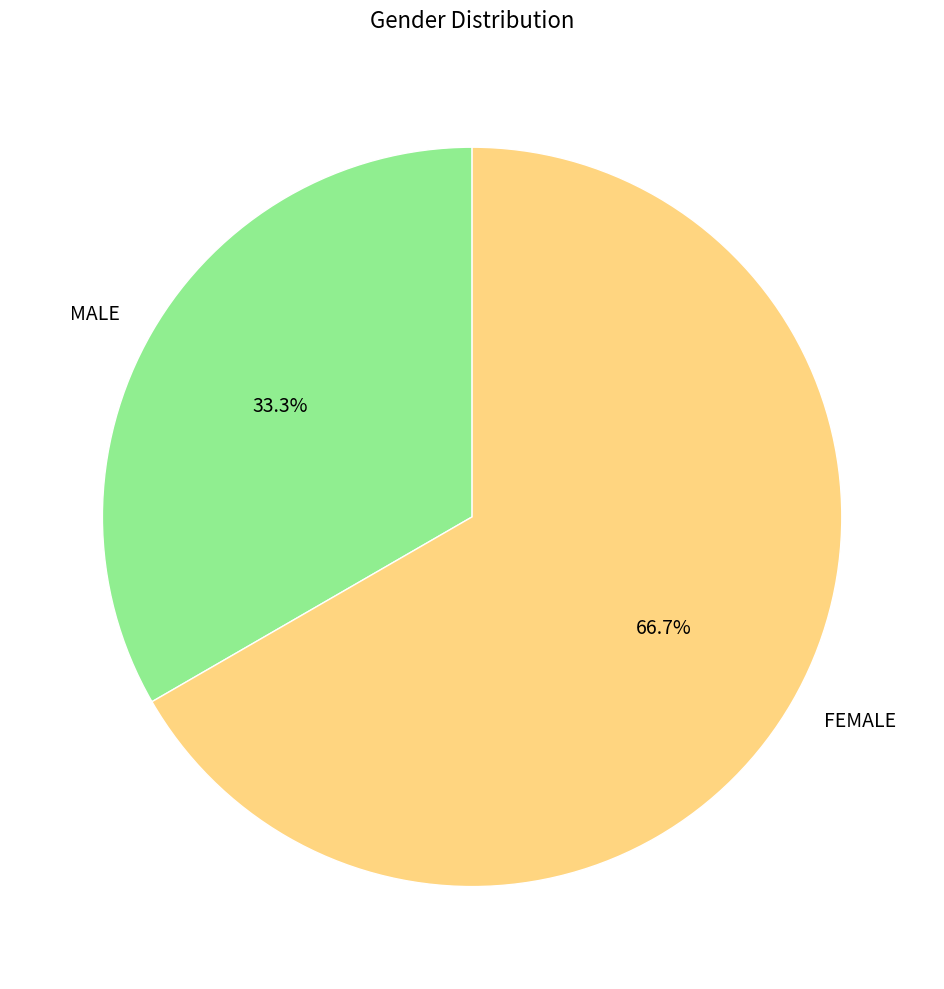

How many segments does this pie chart have?

2